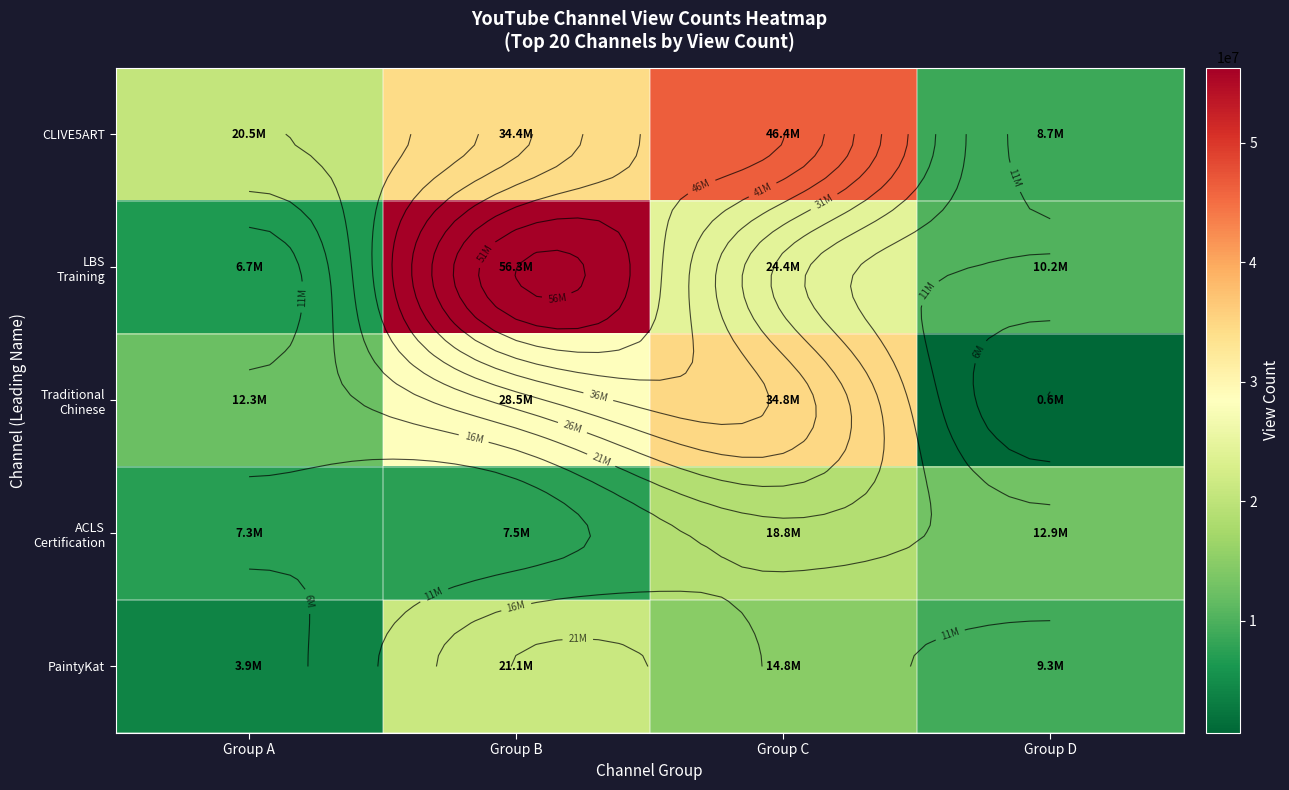

What is the smallest value displayed?

601954